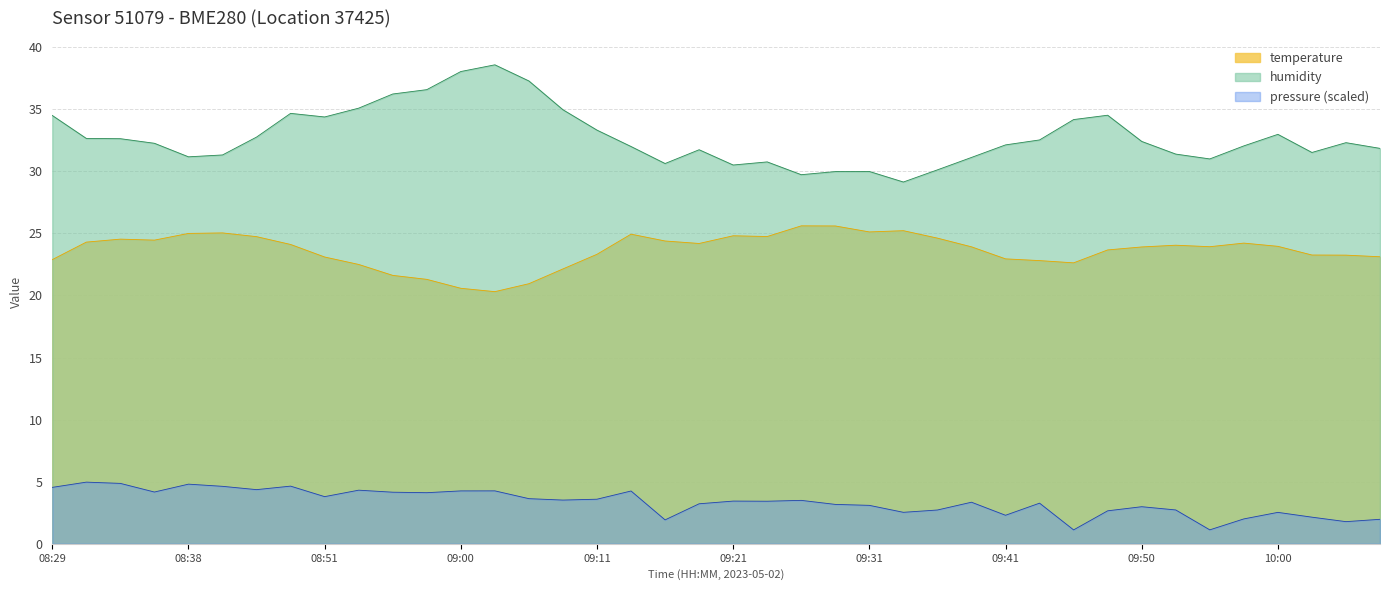

What is the value of the humidity point at the 28th from the left?

31.1